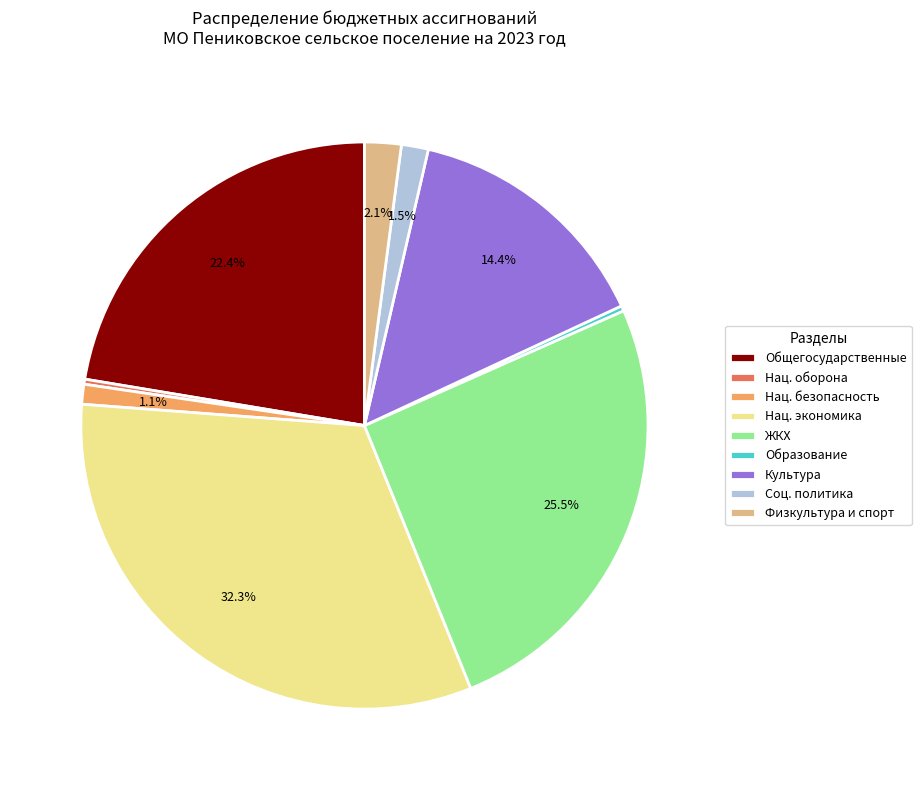

What is the total percentage of Физкультура и спорт and Нац. безопасность?

3.2%